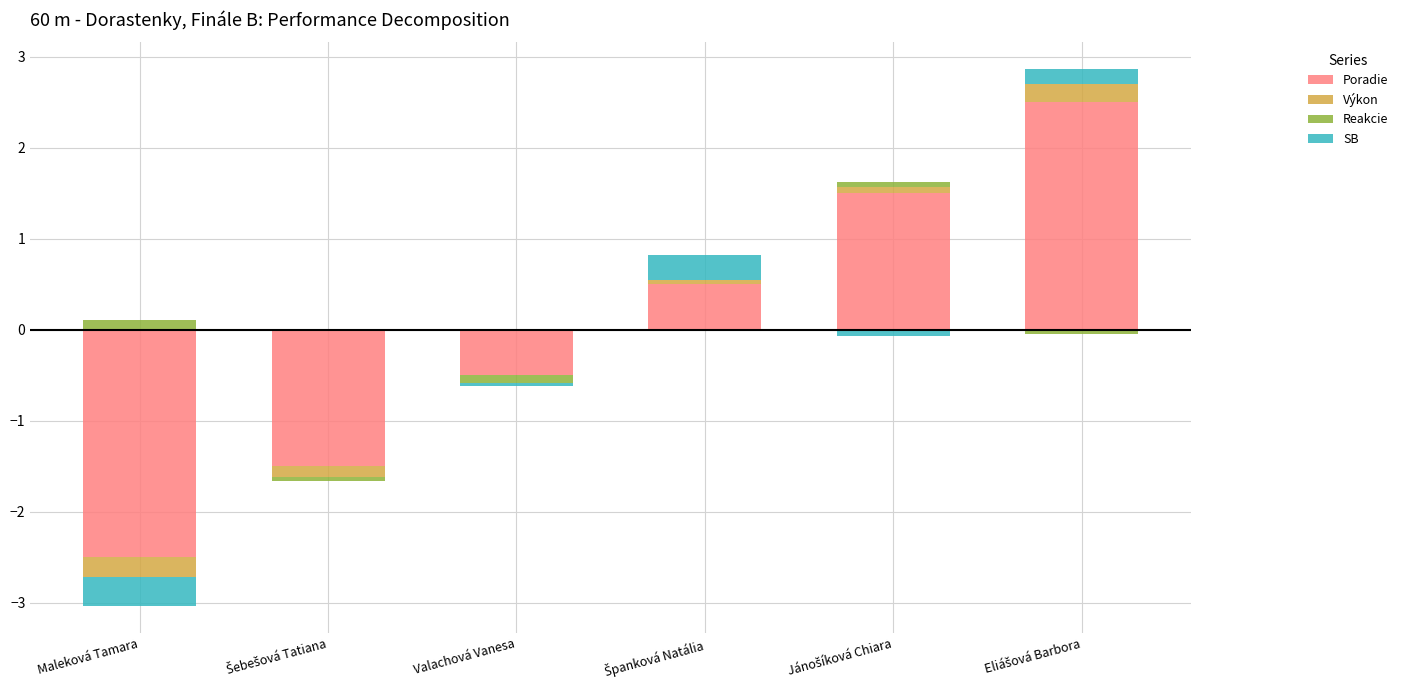

At which category is the sum across all series the highest?

Eliášová Barbora